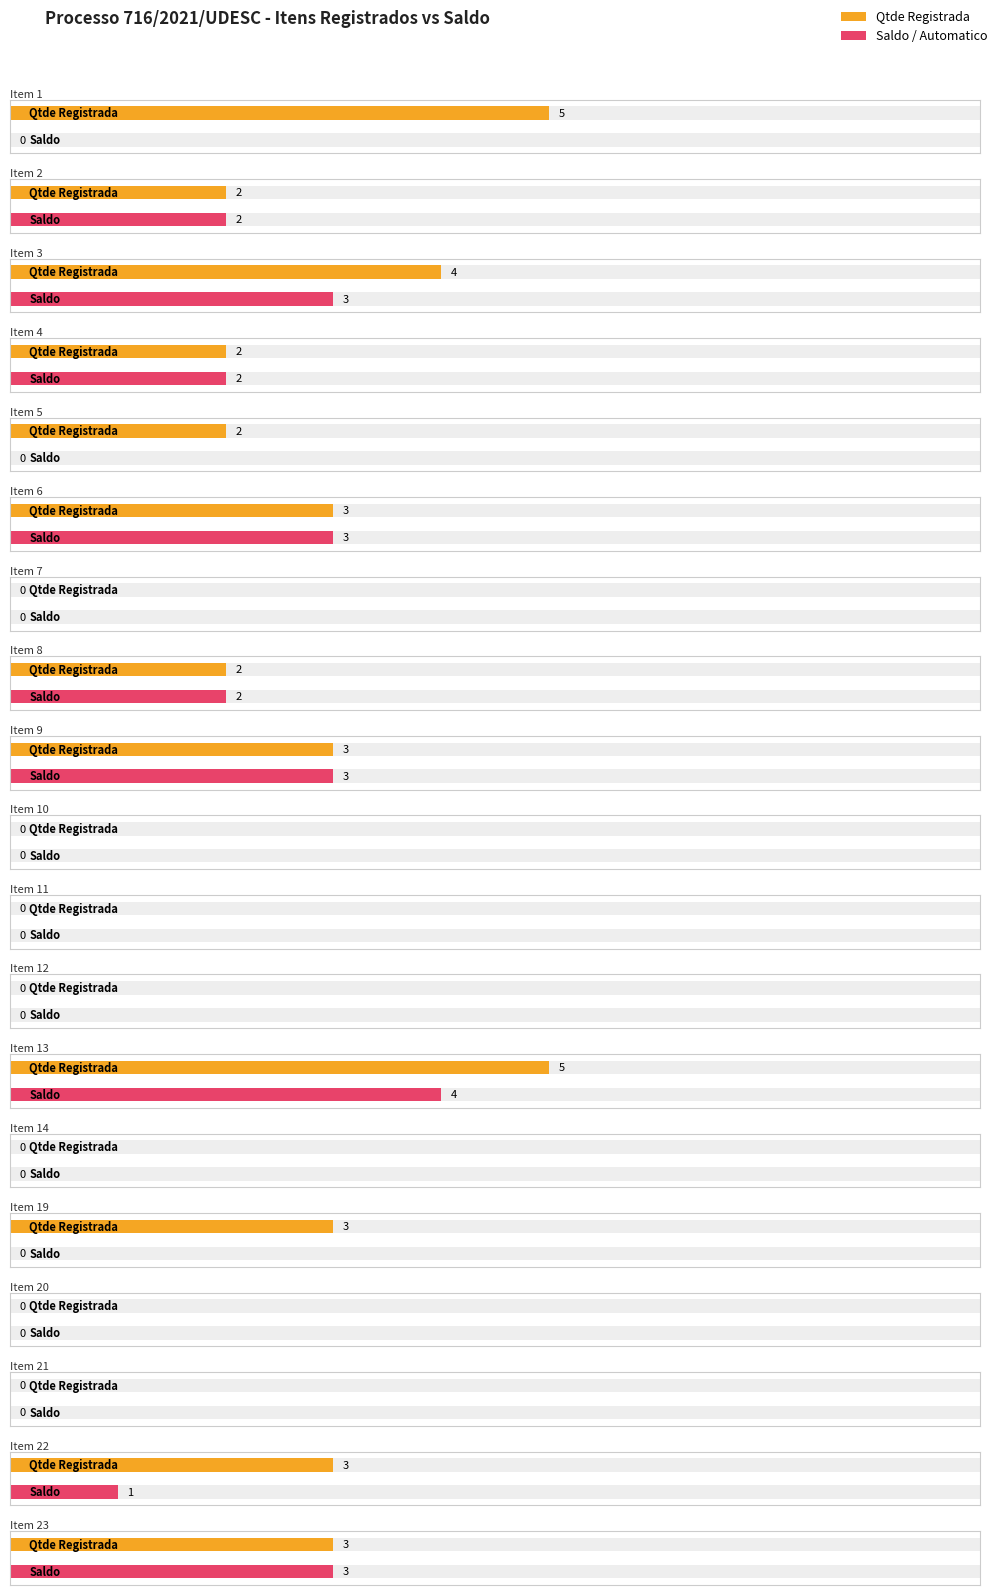

The Saldo / Automatico series shows 4 at Item 4. True or false?

False